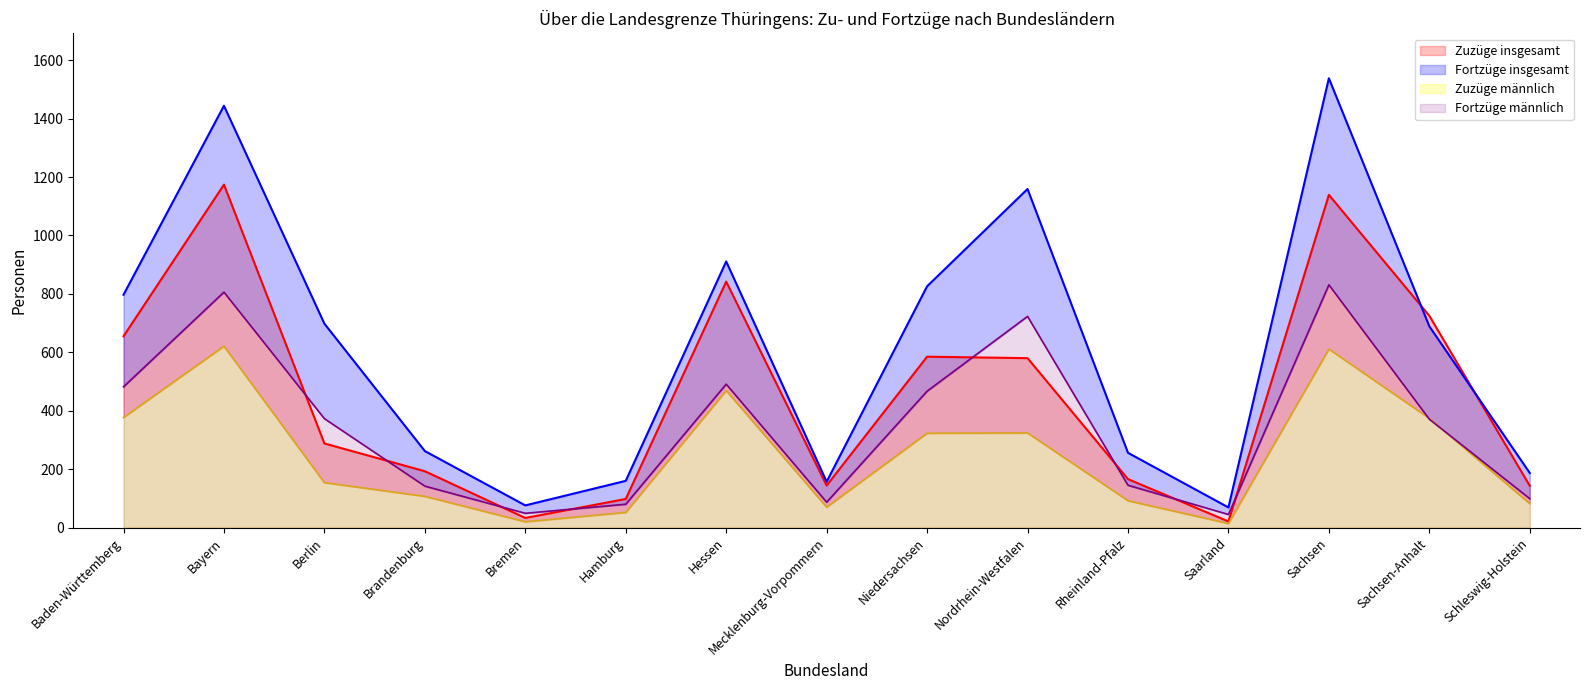

True or false: Fortzüge insgesamt and Fortzüge männlich intersect in this chart.

False